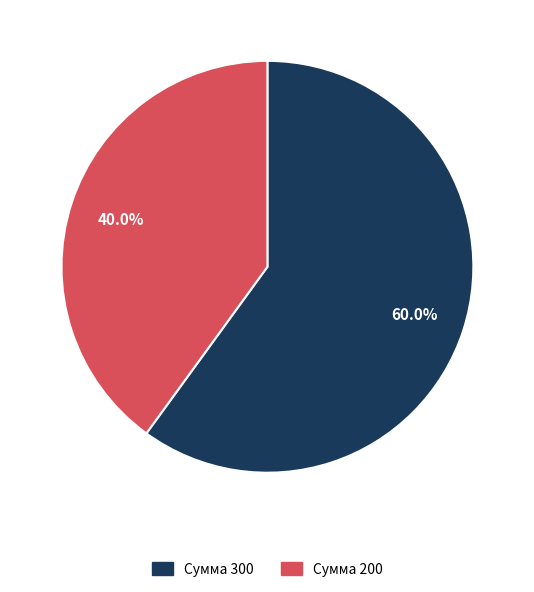

Count the number of slices in the pie.

2